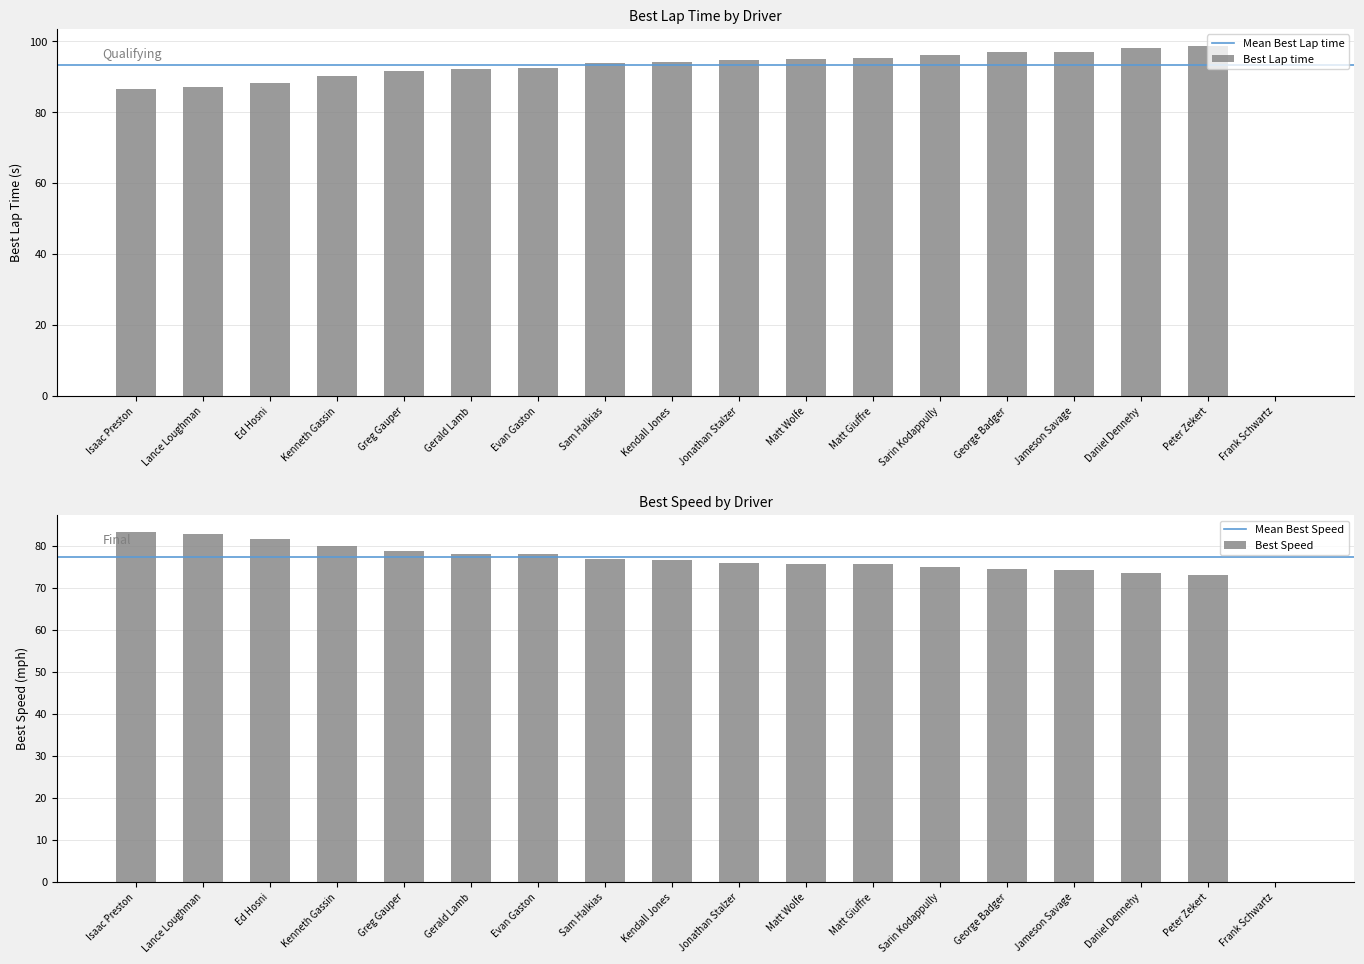

True or false: Best Lap time has a value of 90.2 at Kenneth Gassin.

True